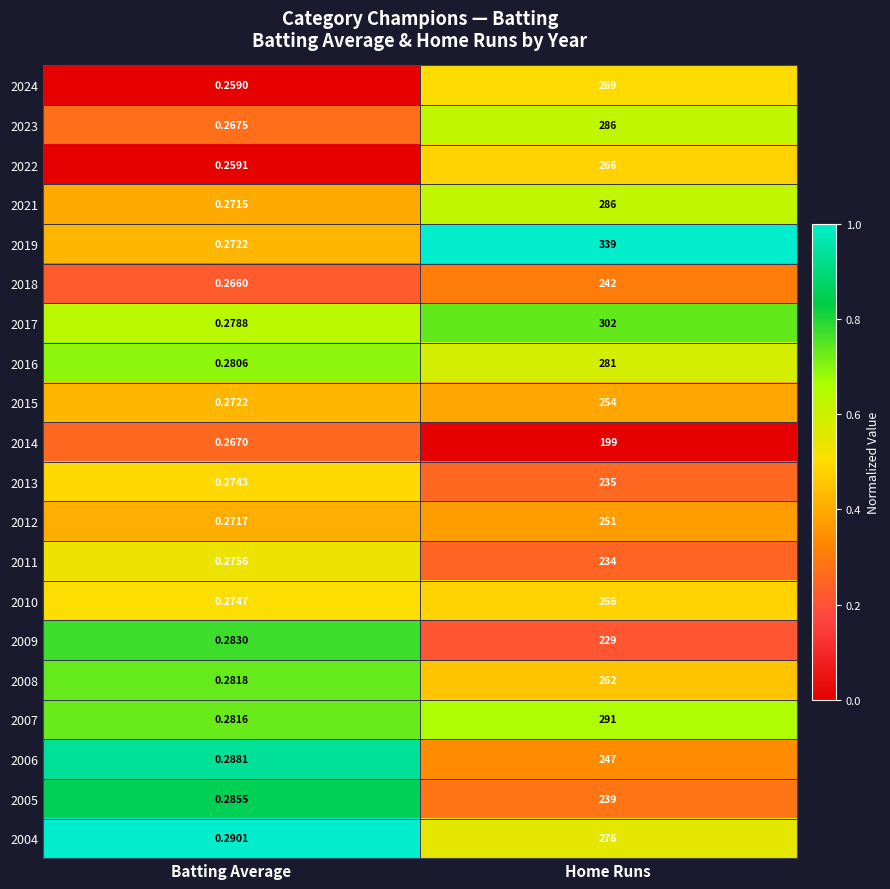

What is the spread (max minus min) of values at Batting Average?

0.0